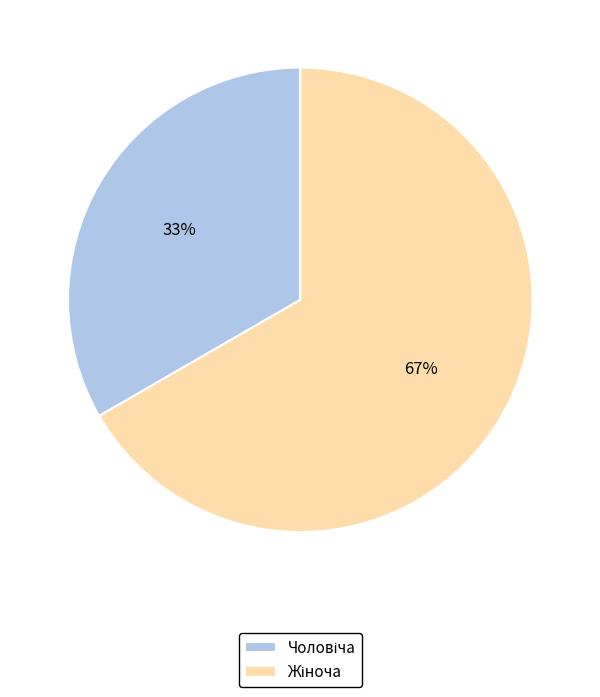

Is there a majority slice in this chart?

Yes